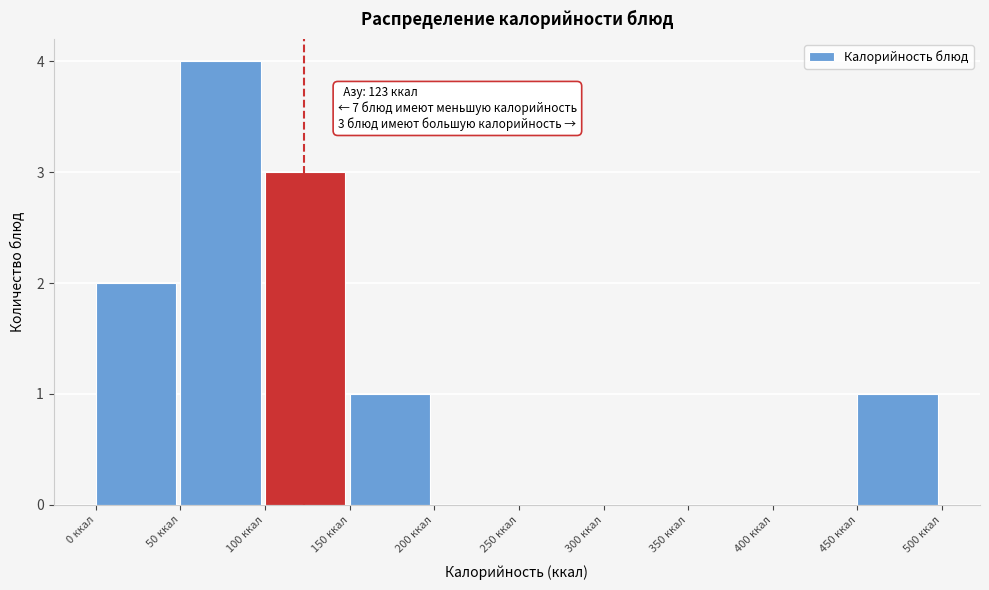

Over which range of the x-axis is the bar tallest?

50 to 100